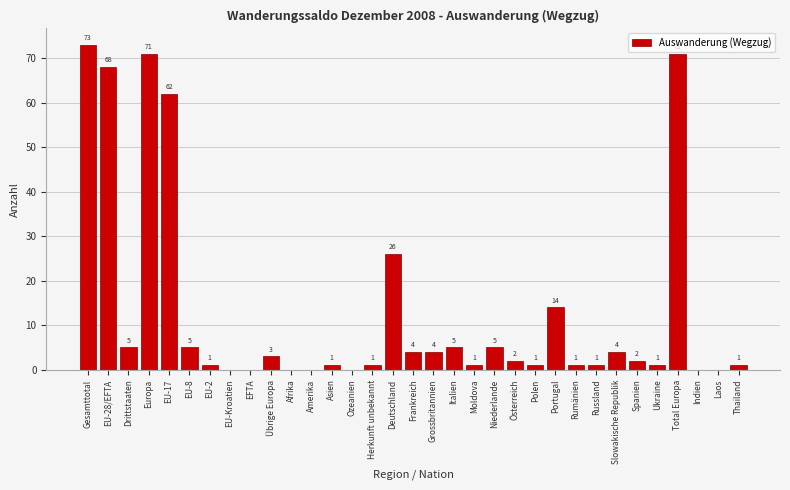

Reading right to left, list all the values displayed in this chart.

Thailand=1	Laos=0	Indien=0	Total Europa=71	Ukraine=1	Spanien=2	Slowakische Republik=4	Russland=1	Rumänien=1	Portugal=14	Polen=1	Österreich=2	Niederlande=5	Moldova=1	Italien=5	Grossbritannien=4	Frankreich=4	Deutschland=26	Herkunft unbekannt=1	Ozeanien=0	Asien=1	Amerika=0	Afrika=0	Übrige Europa=3	EFTA=0	EU-Kroatien=0	EU-2=1	EU-8=5	EU-17=62	Europa=71	Drittstaaten=5	EU-28/EFTA=68	Gesamttotal=73